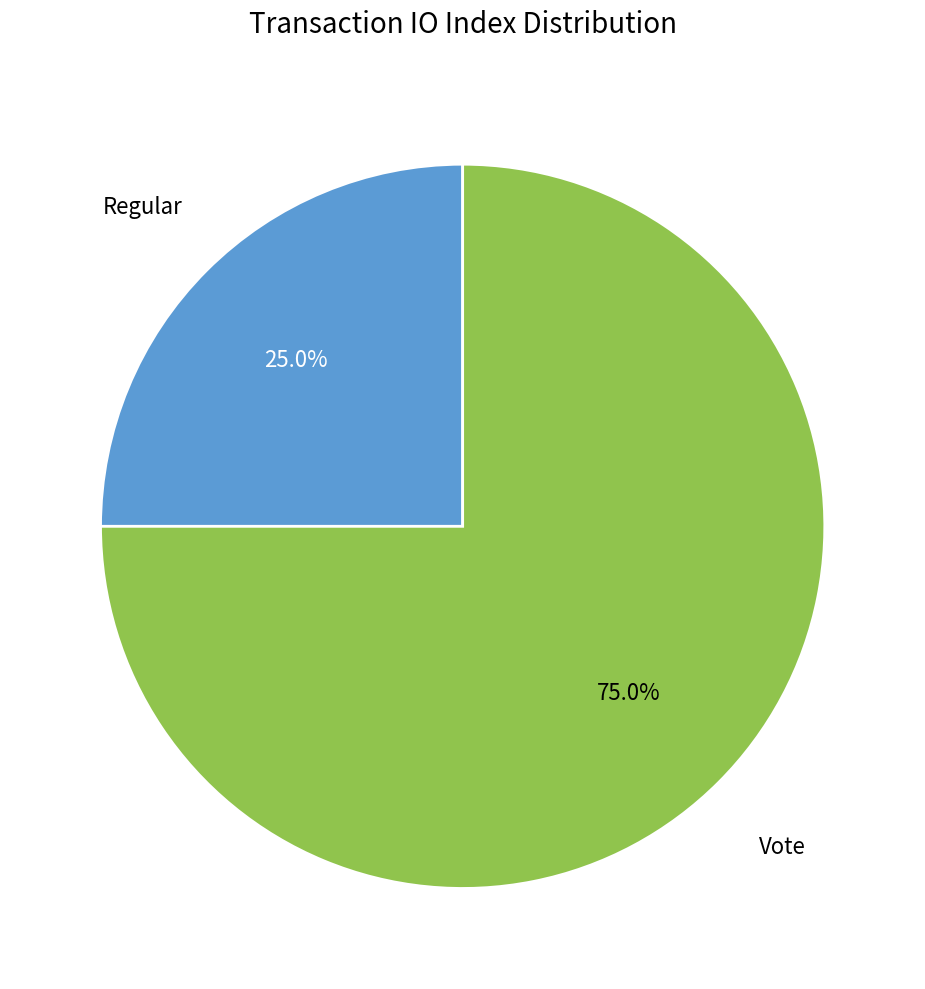

Does any single category account for the majority?

Yes